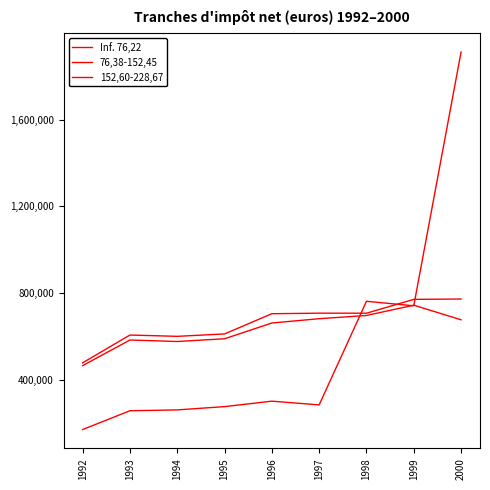

How many interior local peaks does the 152,60-228,67 series have?

2